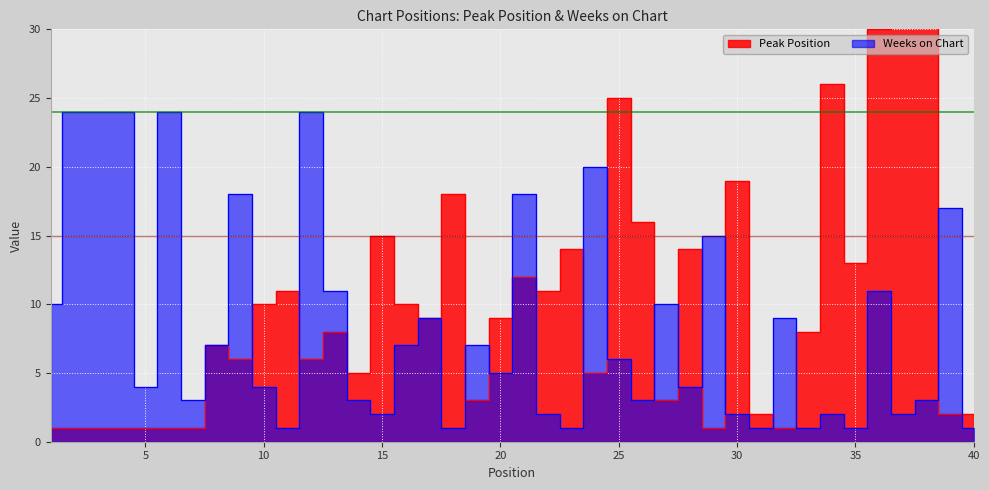

At which category does Peak Position reach its first local peak?

8